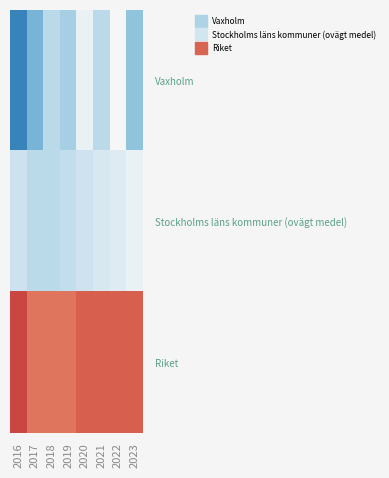

Which has a higher value, 2019 or 2016?

2019